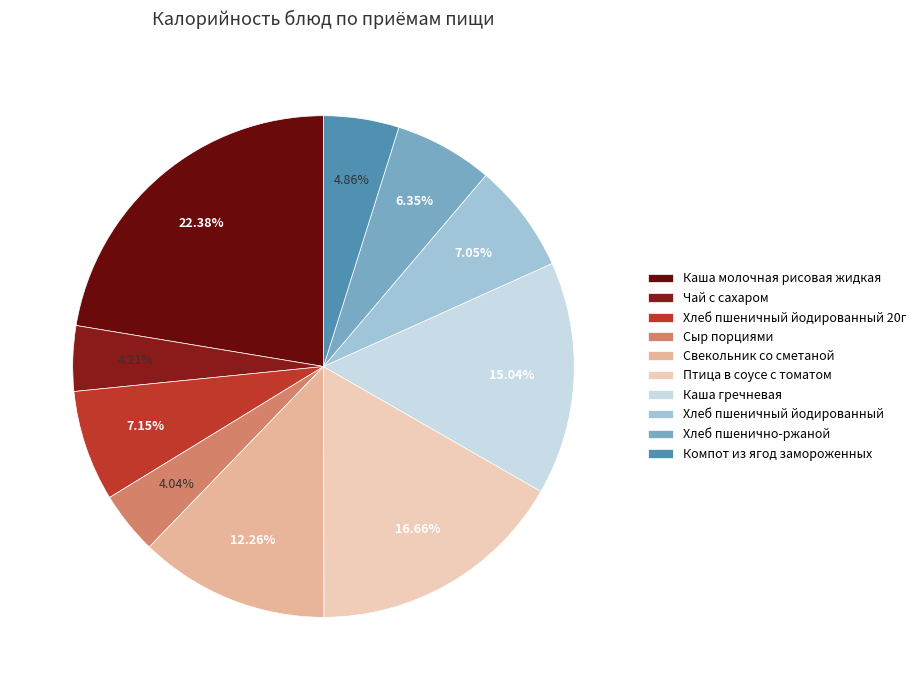

Is there a majority slice in this chart?

No